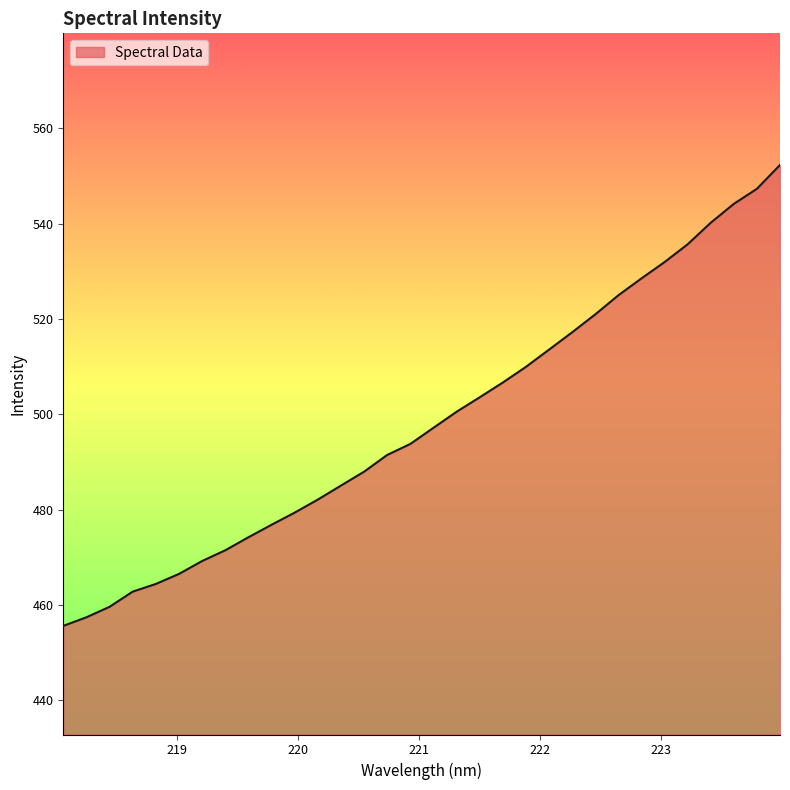

How many categories are shown in the chart?

32